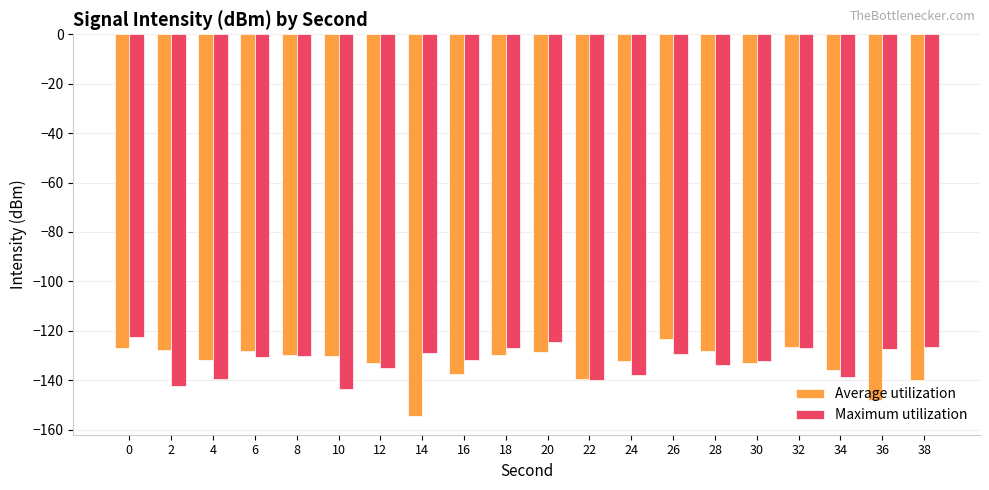

Between 2 and 30, which series saw the biggest shift?

Maximum utilization